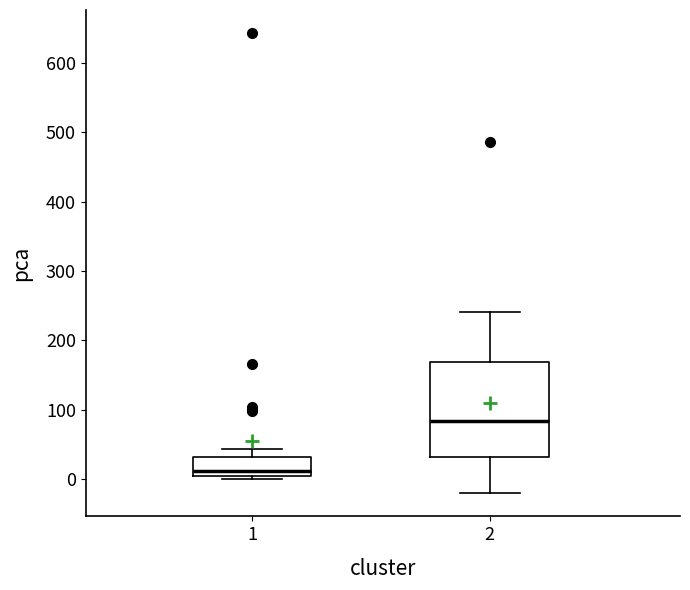

Reading left to right, read every box against the y-axis: the position of its median line, the range the box covers, and the ends of its whiskers. The values are not printed on the chart, so give them approximately, as read against the axis.

1: median 10, box 0 to 30, whiskers 0 (just below the box's lower edge) to 40
2: median 80, box 30 to 170, whiskers -20 to 240